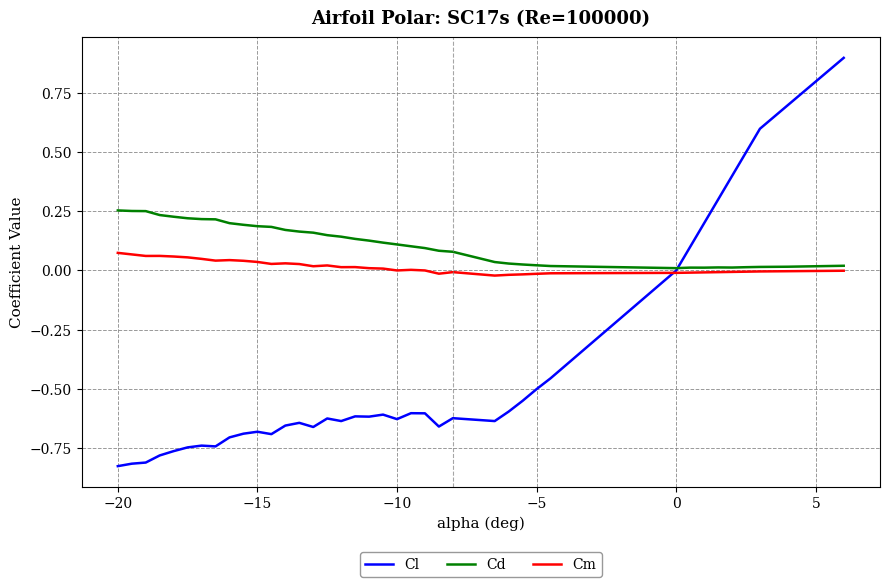

Which series has the largest total across all categories?

Cd